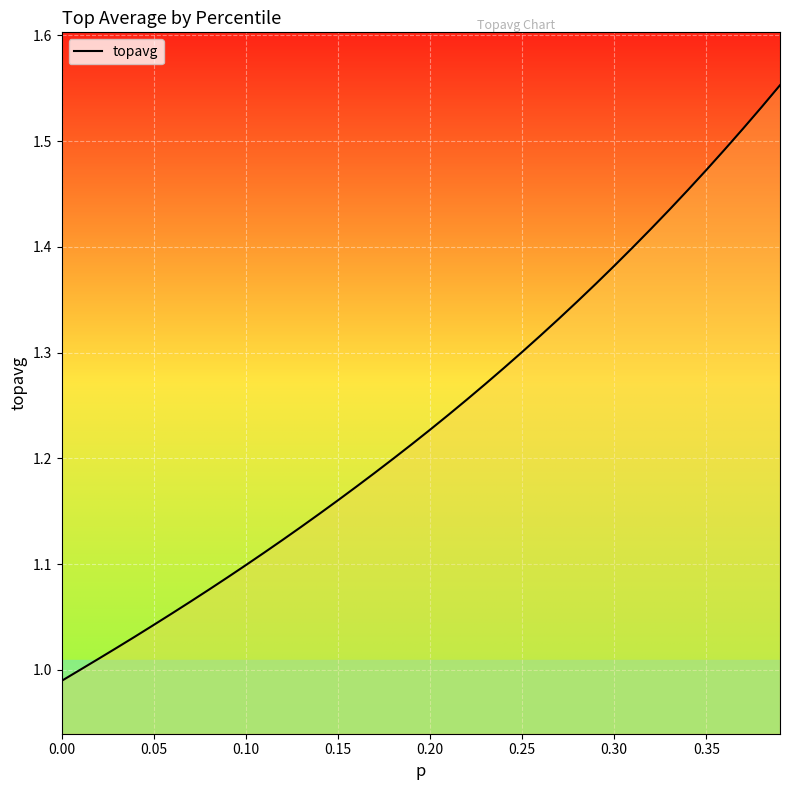

What is the difference between the maximum and minimum values?

0.6